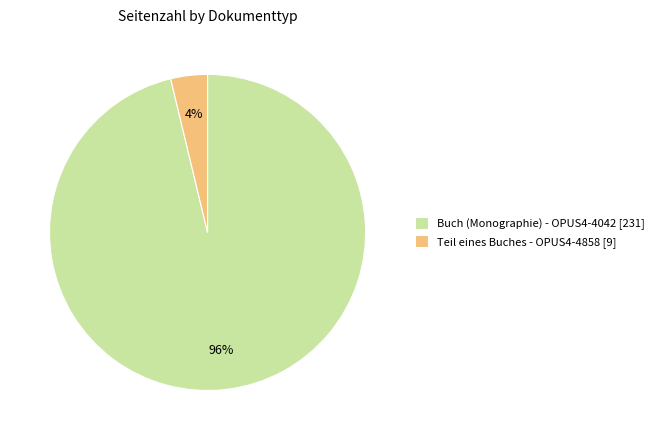

Between Buch (Monographie) - OPUS4-4042 [231] and Teil eines Buches - OPUS4-4858 [9], which is larger?

Buch (Monographie) - OPUS4-4042 [231]